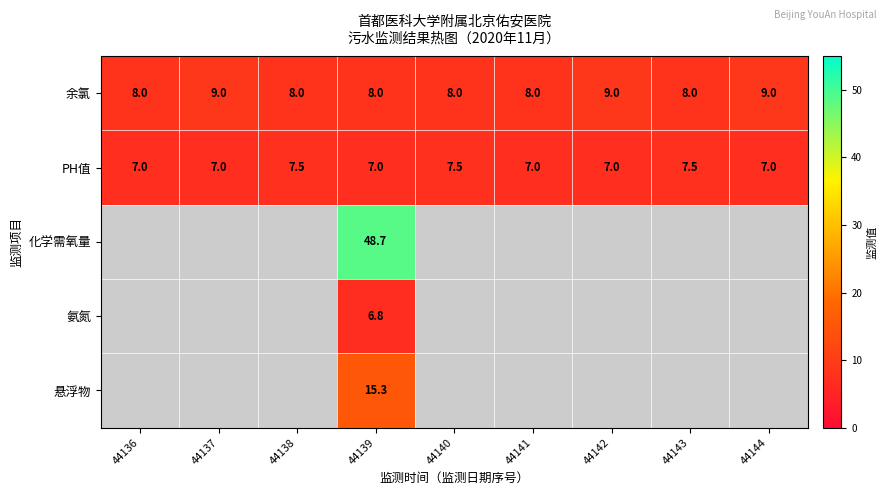

What is the difference between the second highest and minimum values in the PH值 series?

0.5